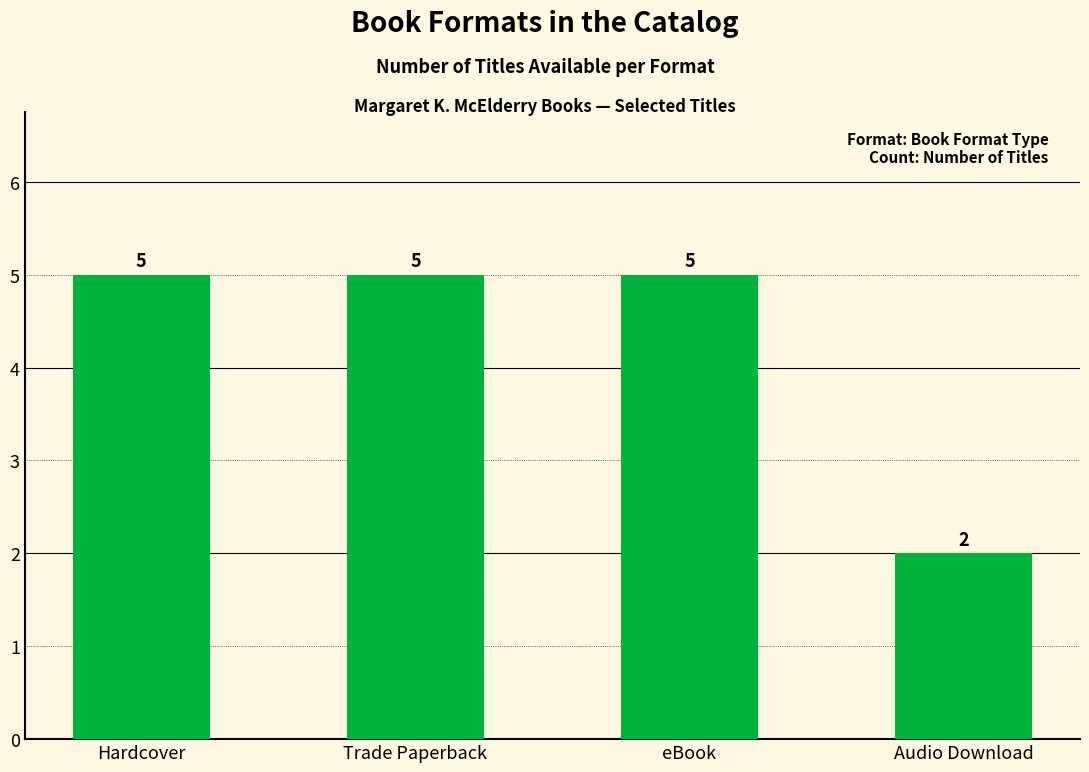

How many bars are there in total?

4